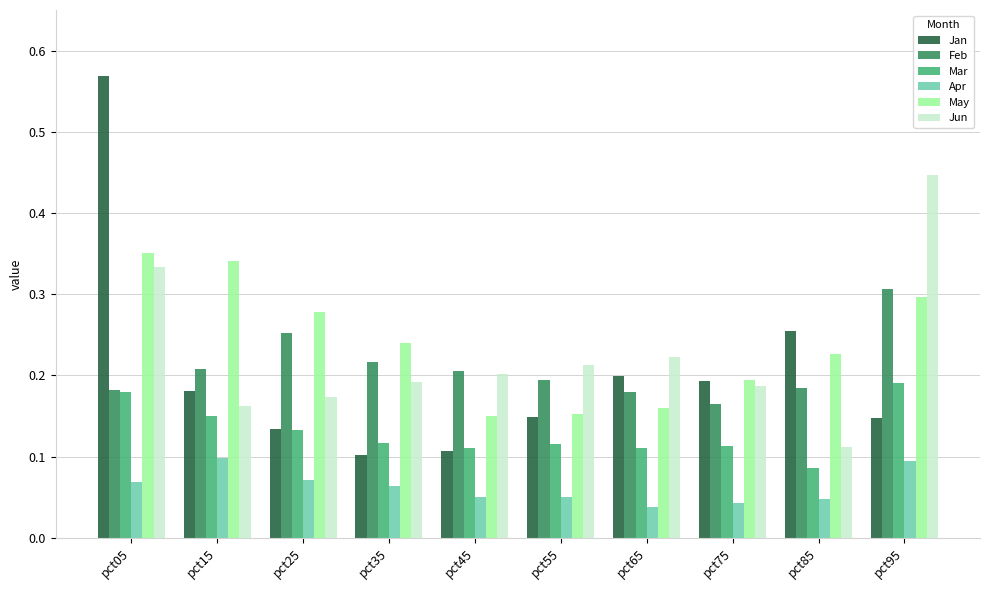

The value of May at pct15 is 0.3. True or false?

True